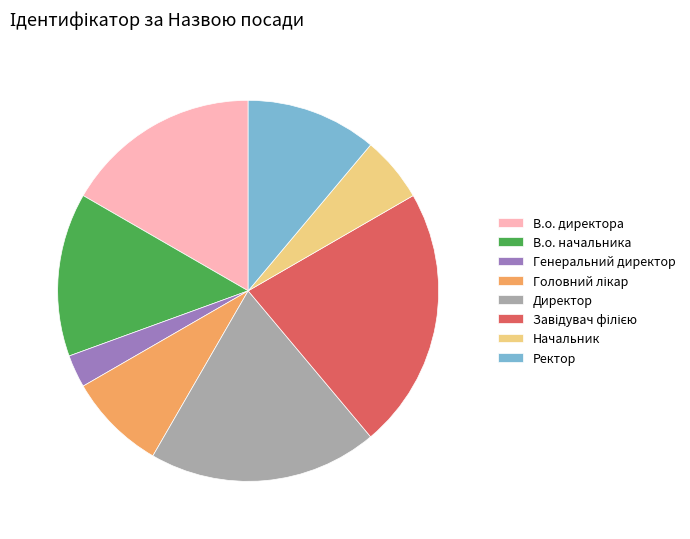

Approximately how many times larger is the value at Директор compared to Генеральний директор?

7.0